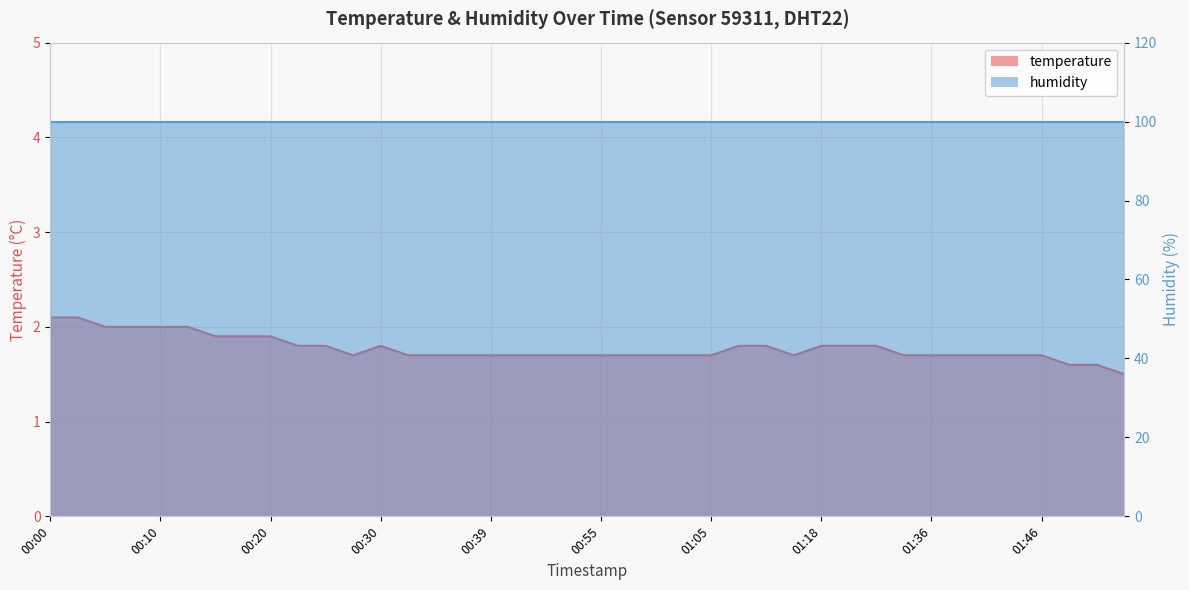

What is the difference between the second highest and minimum values?

0.6